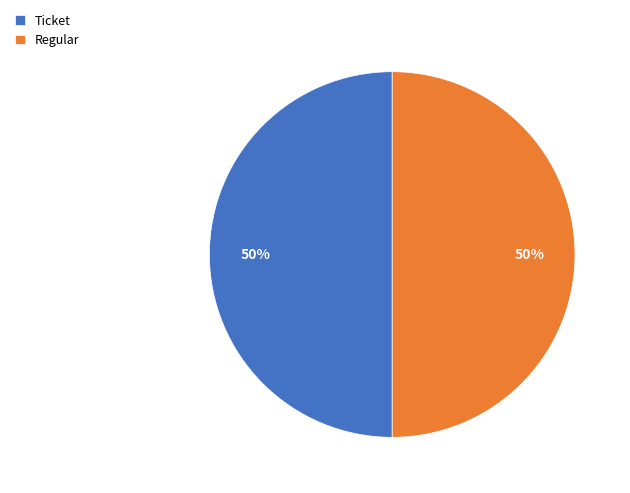

The Regular slice represents 50% of the pie. True or false?

True